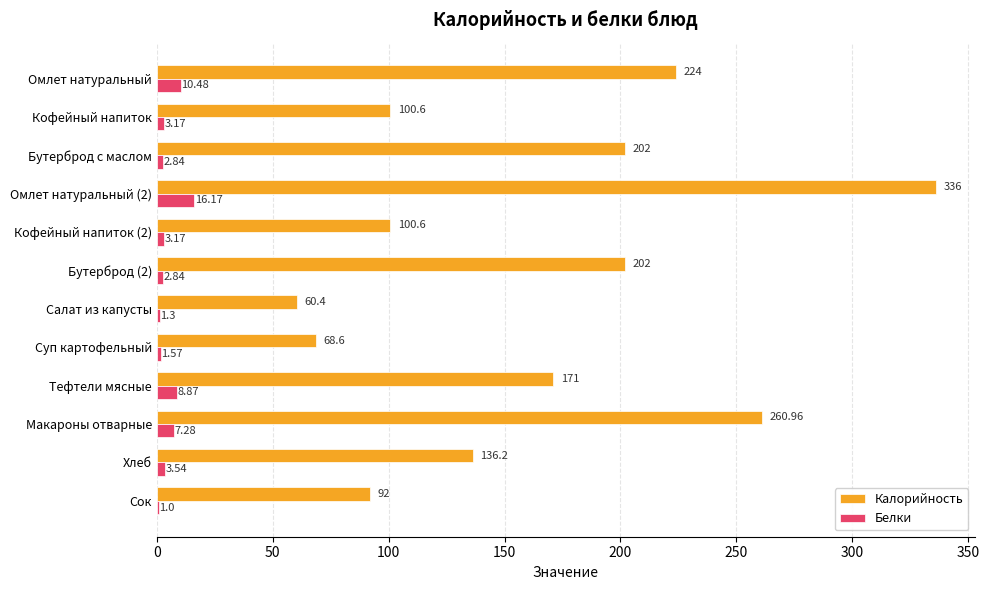

Which series has the largest total across all categories?

Калорийность